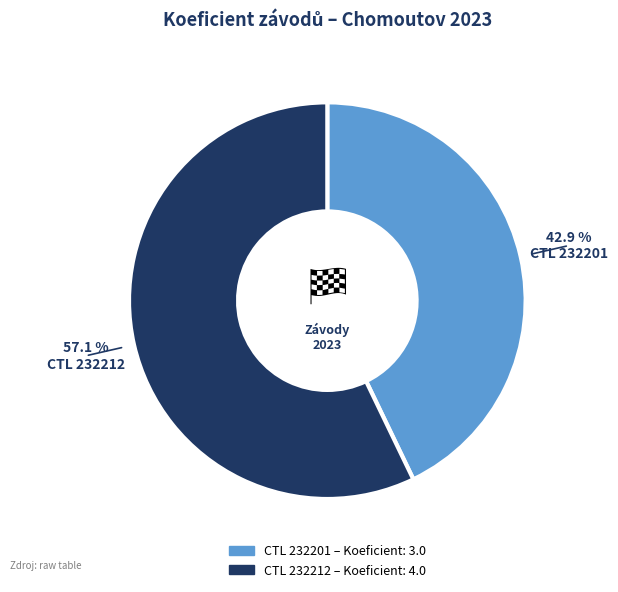

Is there a majority slice in this chart?

Yes